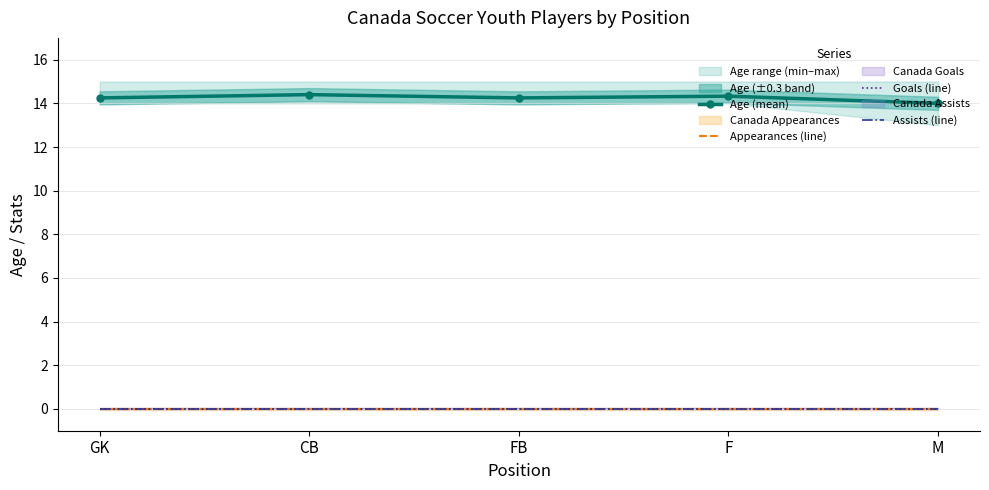

List the labels in order of Appearances (line) value, largest first.

GK, CB, FB, F, M